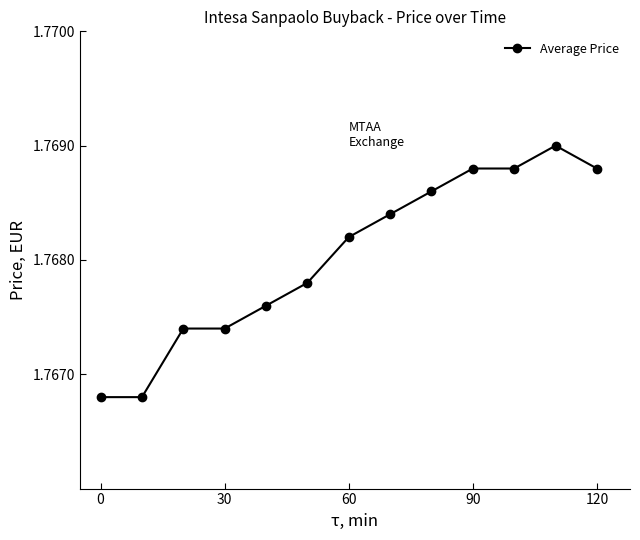

What is the sum of all values?

23.0